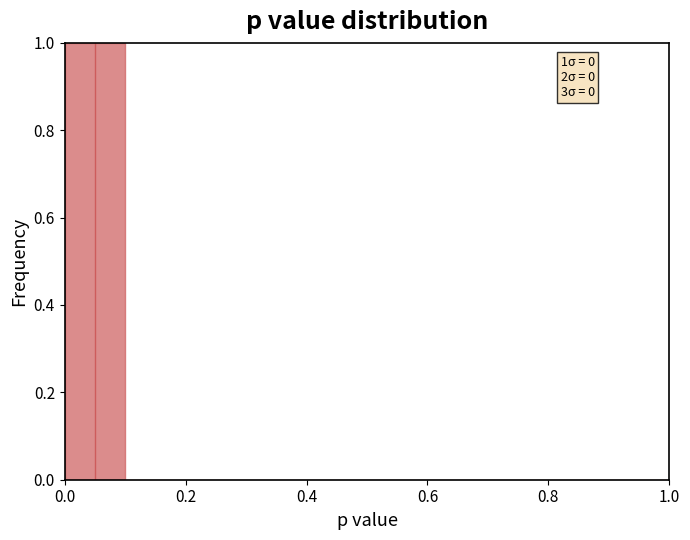

Which range on the x-axis has the tallest bar?

0.0 to 0.1